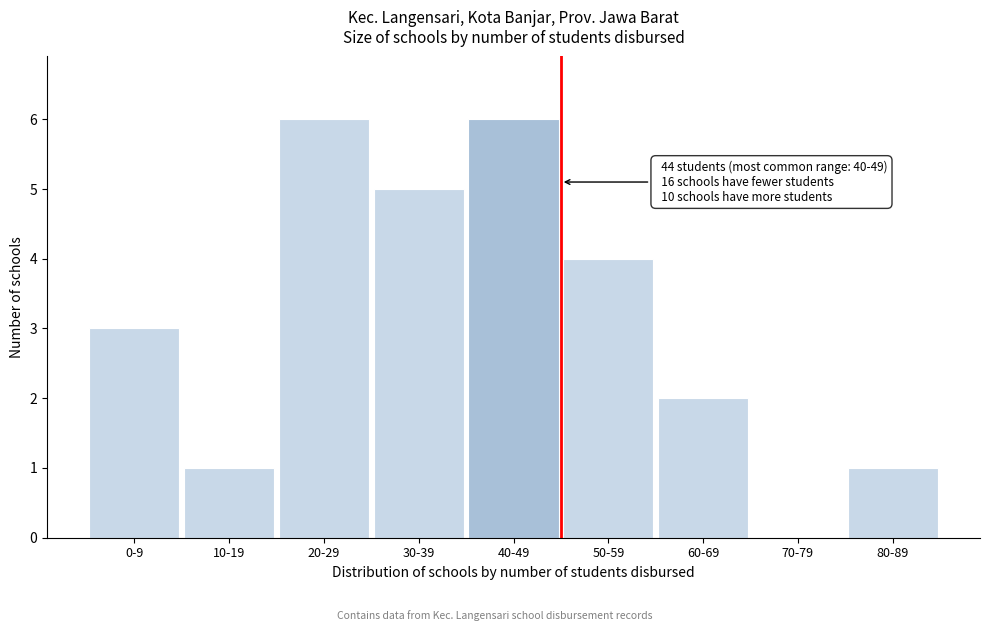

Reading left to right, transcribe all the data shown in this chart.

0-9=3	10-19=1	20-29=6	30-39=5	40-49=6	50-59=4	60-69=2	70-79=0	80-89=1